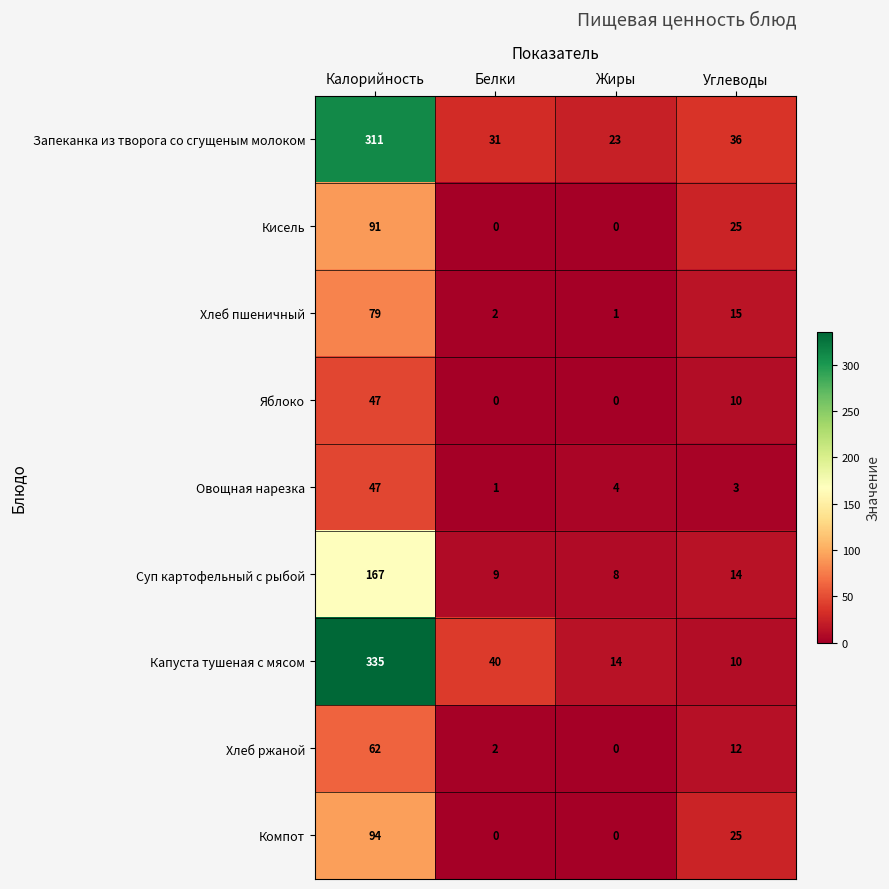

True or false: Хлеб пшеничный has a value of 0 at Жиры.

False